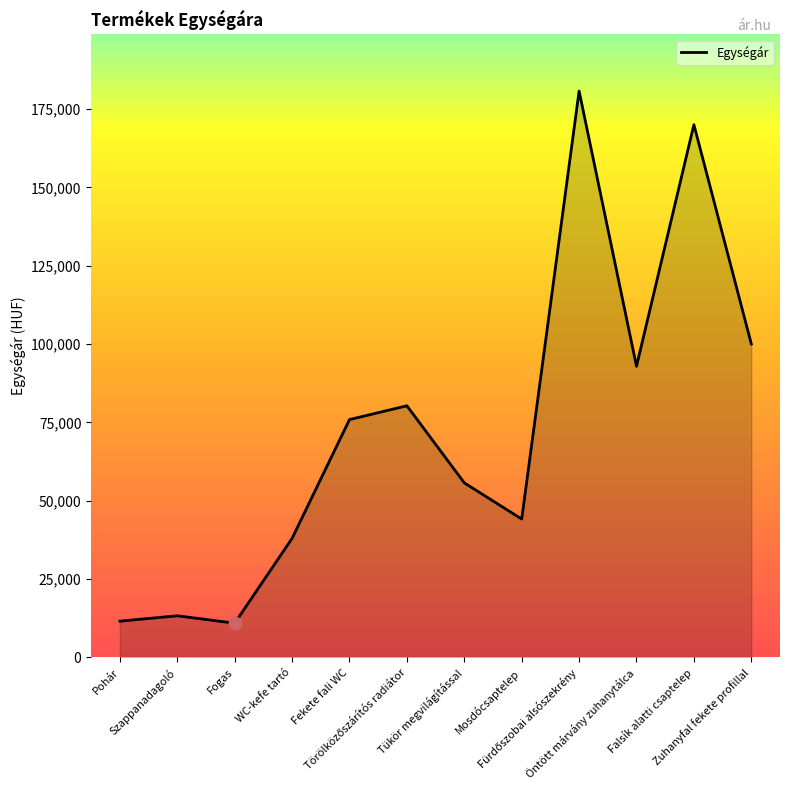

What is the minimum value shown in the chart?

10944